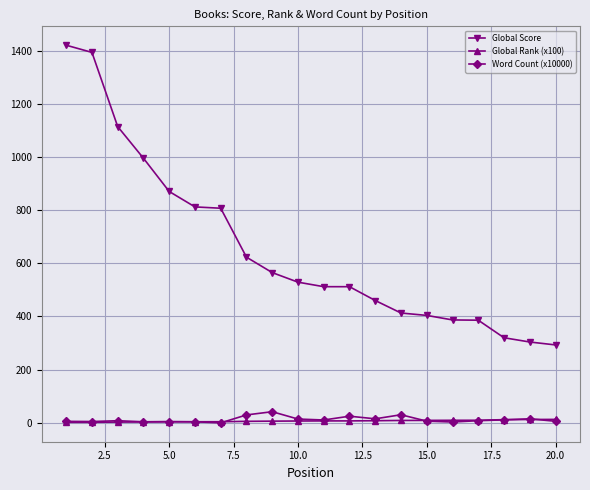

True or false: Word Count (x10000) has more than 0 points higher than both neighbors.

True